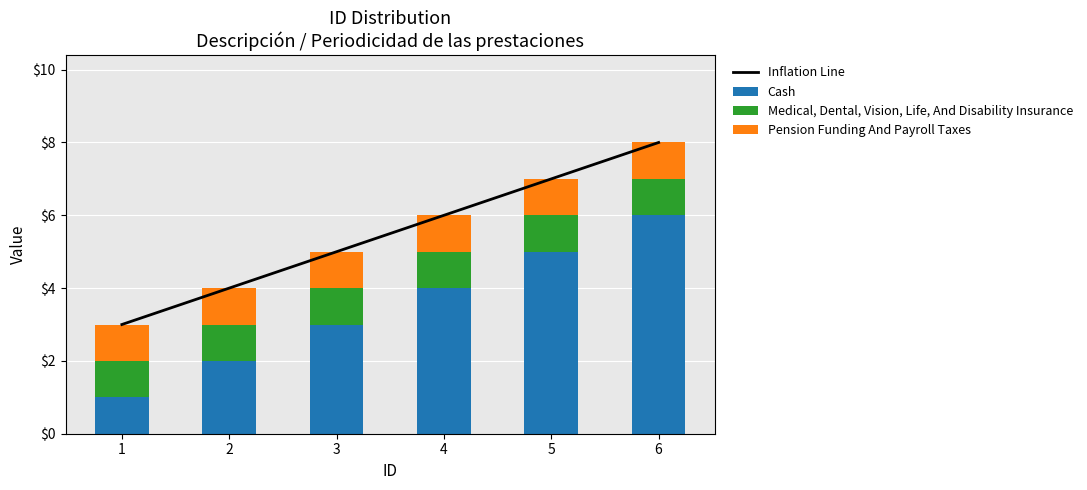

What is the difference between the second highest and minimum values in the Cash series?

4